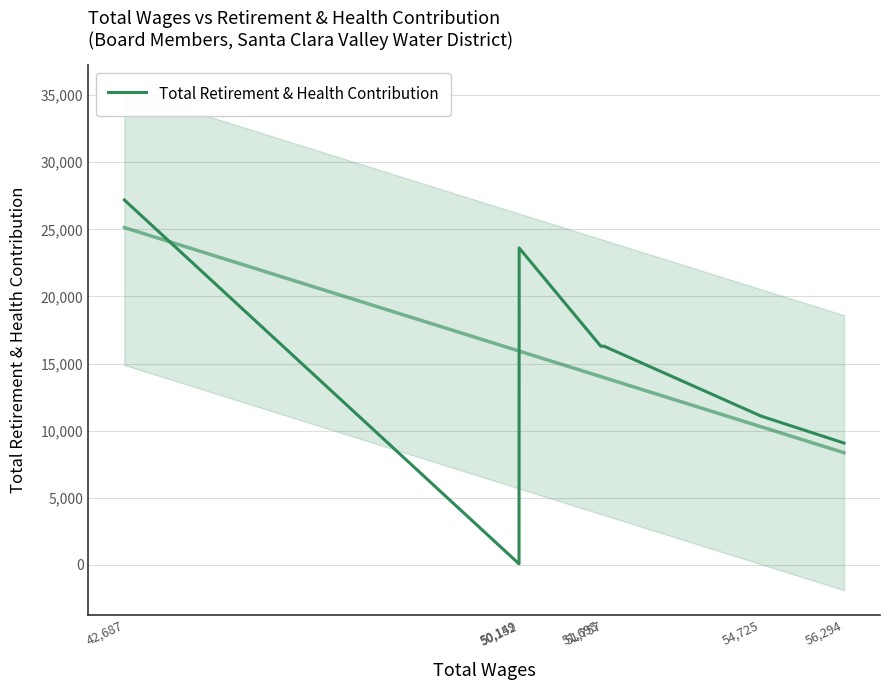

Which has a higher value, 50,149 or 50,152?

50,152